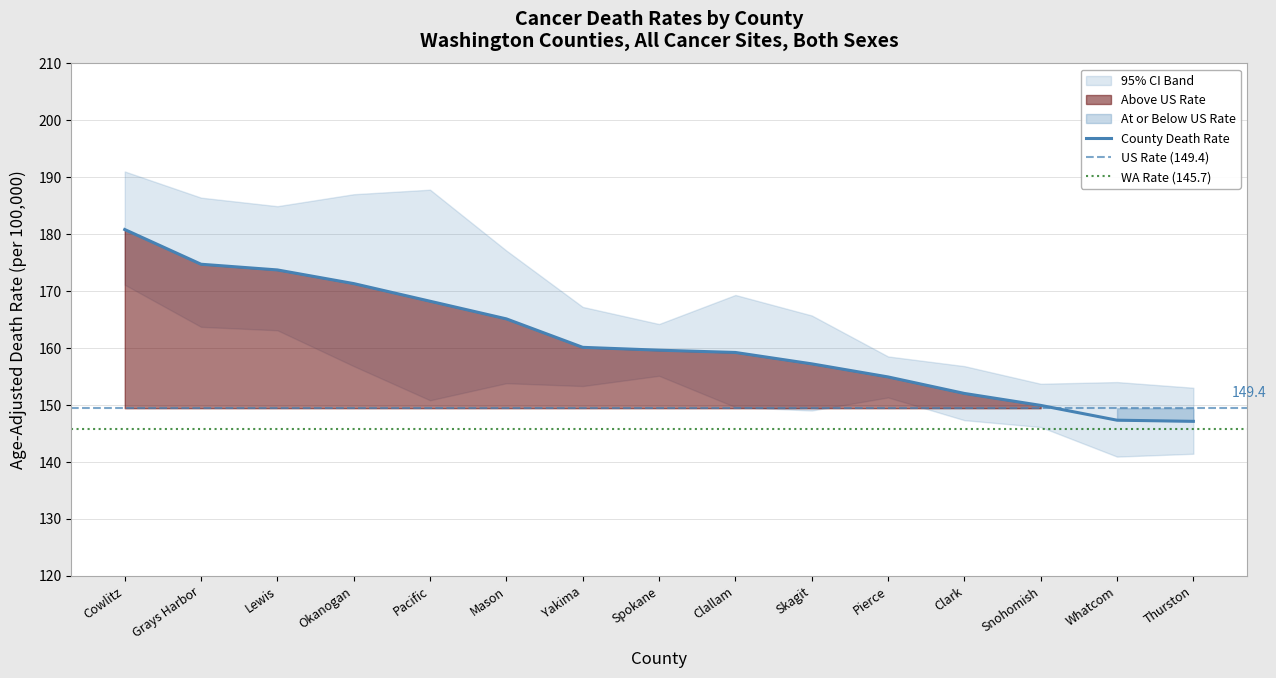

What value does the County Death Rate series have at Snohomish?

149.9